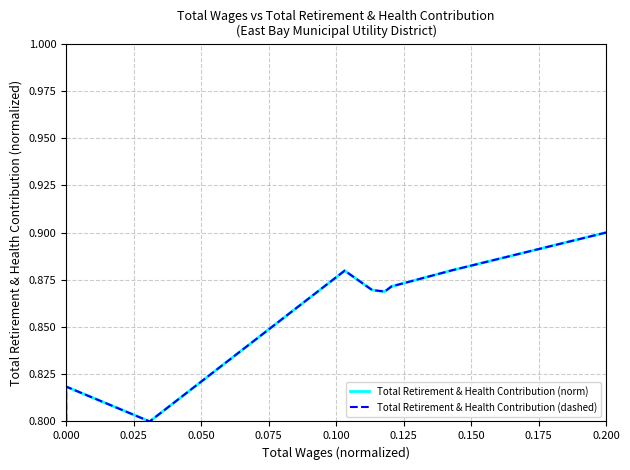

Between 0.200 and 0.075, which is larger?

0.200